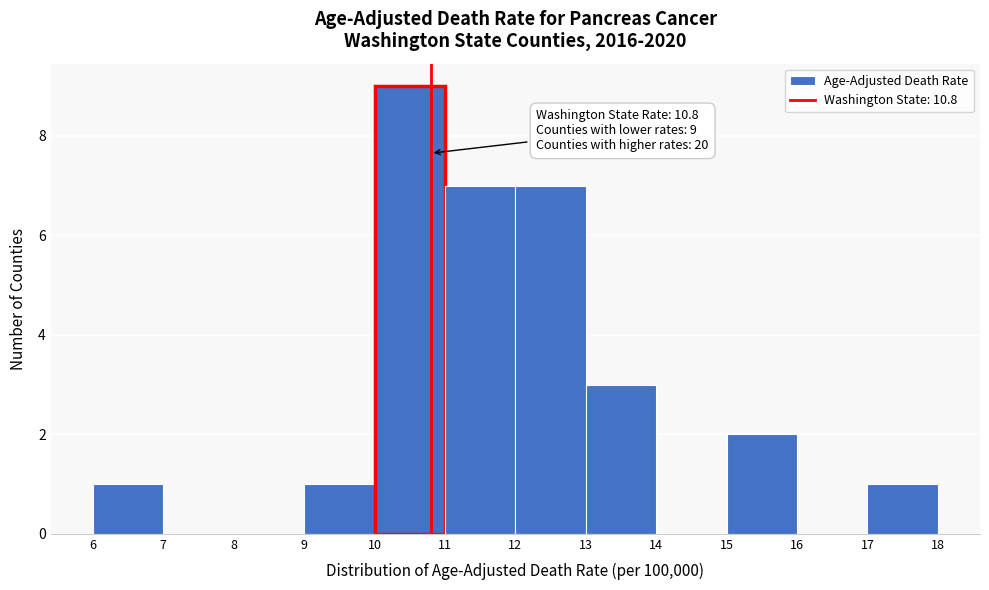

Over which range of the x-axis is the bar tallest?

10 to 11